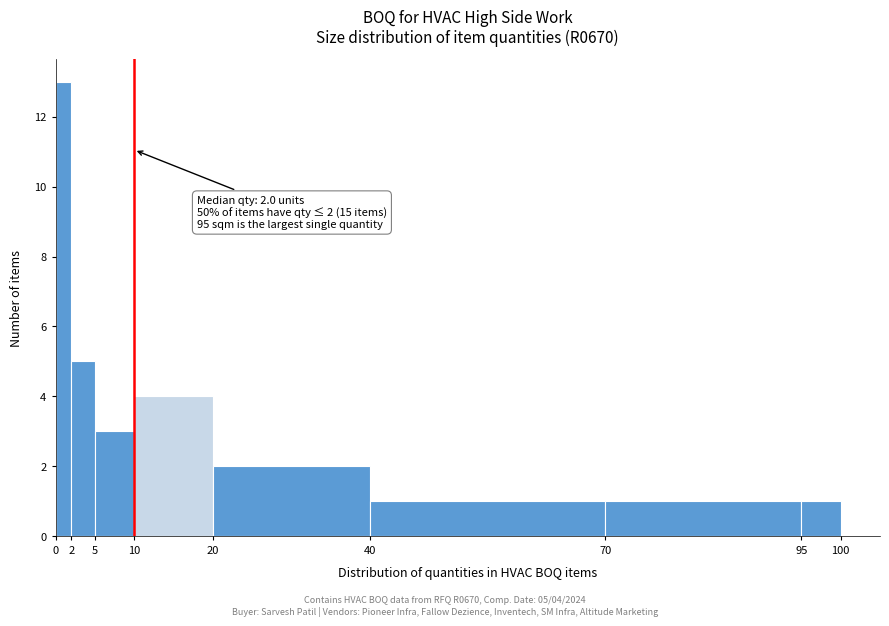

Over which range of the x-axis is the bar tallest?

0 to 2